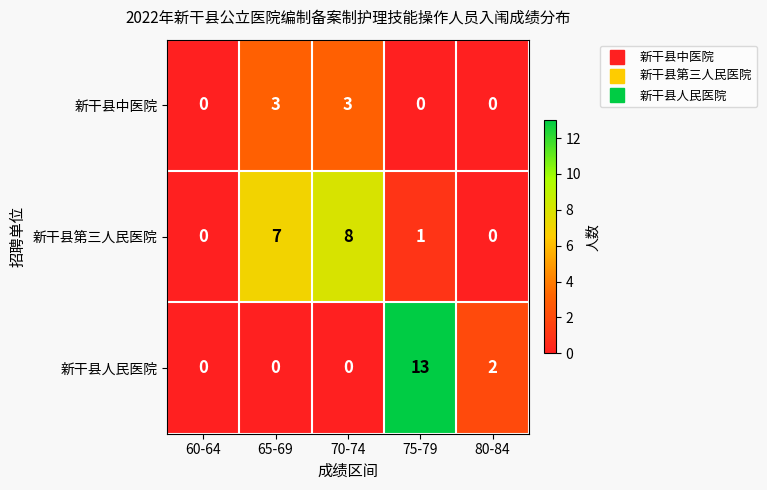

Which label corresponds to the largest value in the chart?

75-79